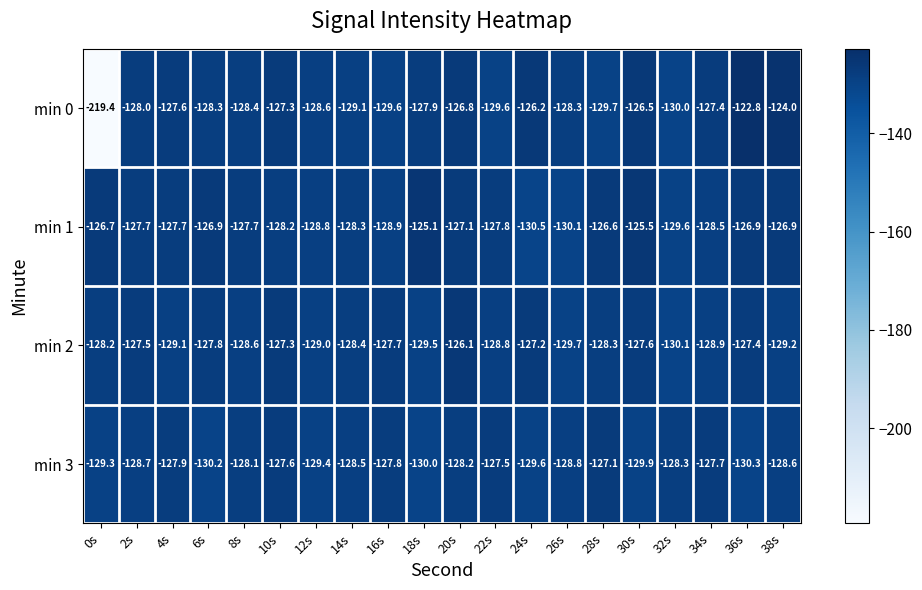

At which label is min 0 closest to -171?

32s